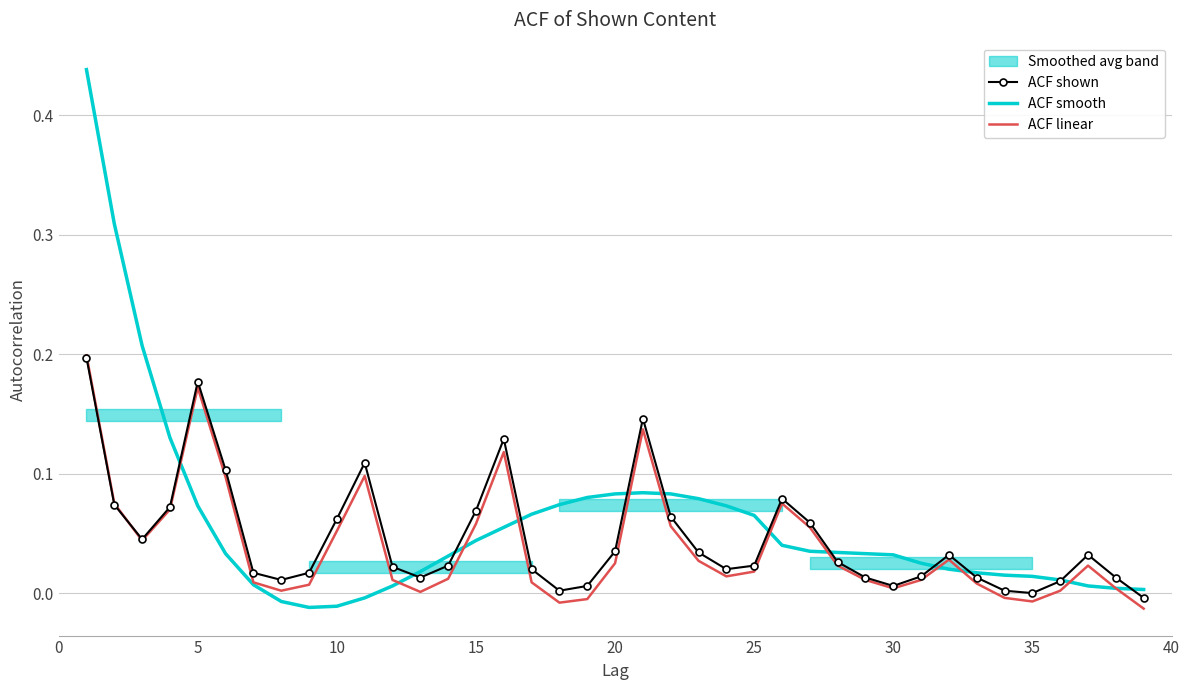

Where is the first local maximum for ACF shown?

5